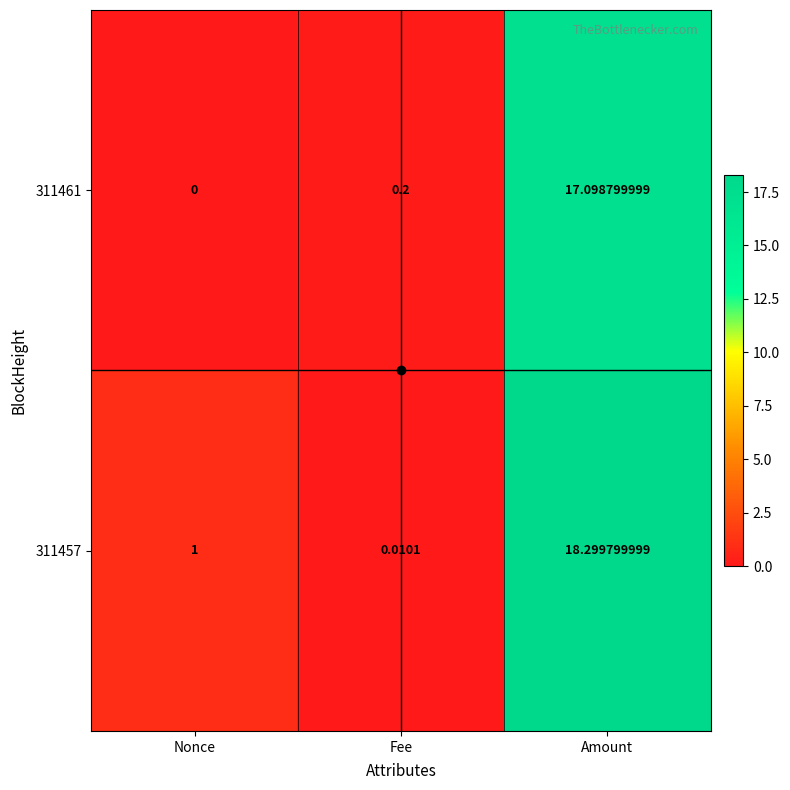

At which label is 311457 closest to 9?

Nonce